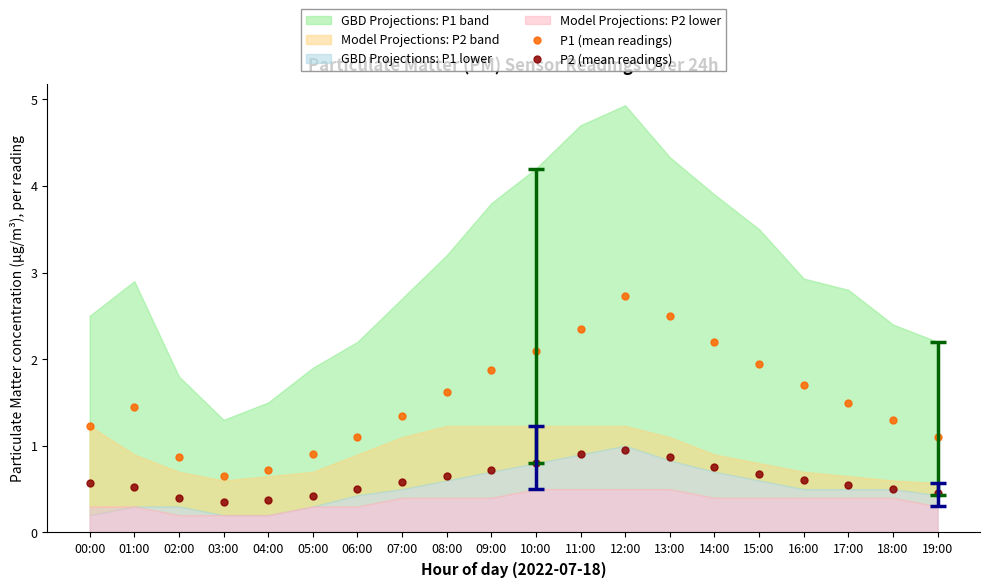

What is the sum of all P2 (mean readings) values?

12.1